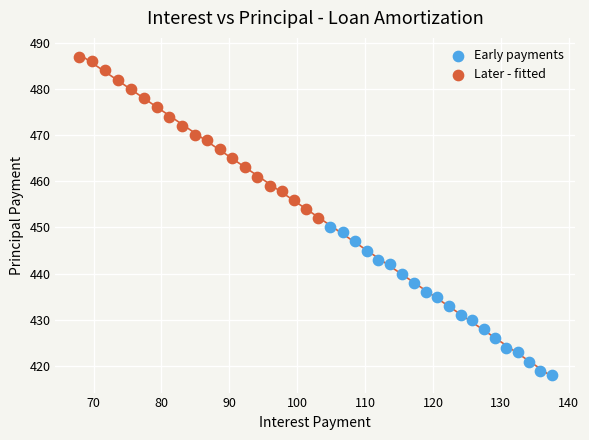

Which series reaches the maximum Y coordinate?

Later - fitted